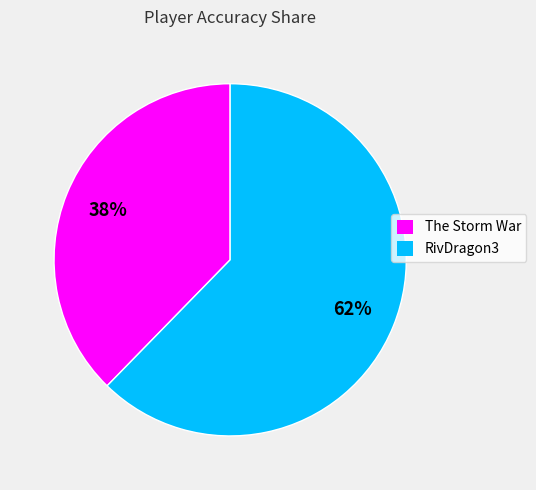

Rank the categories by value from highest to lowest.

RivDragon3, The Storm War